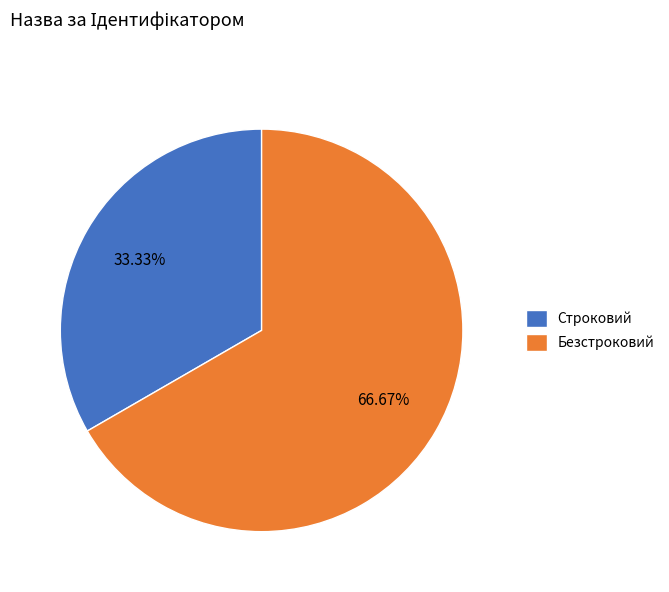

How many segments does this pie chart have?

2